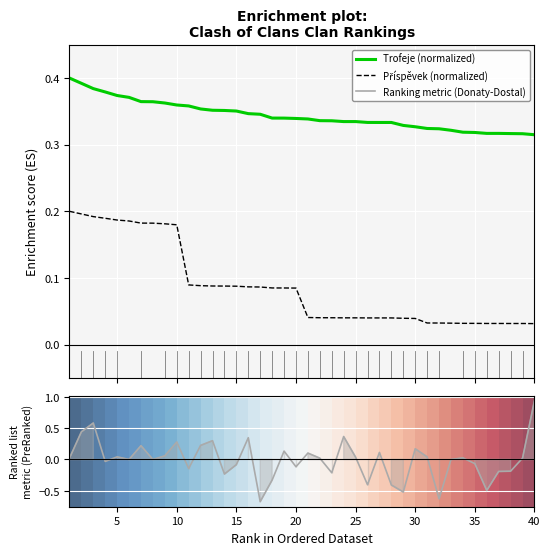

The value of Trofeje (normalized) at 5 is 0.4. True or false?

True